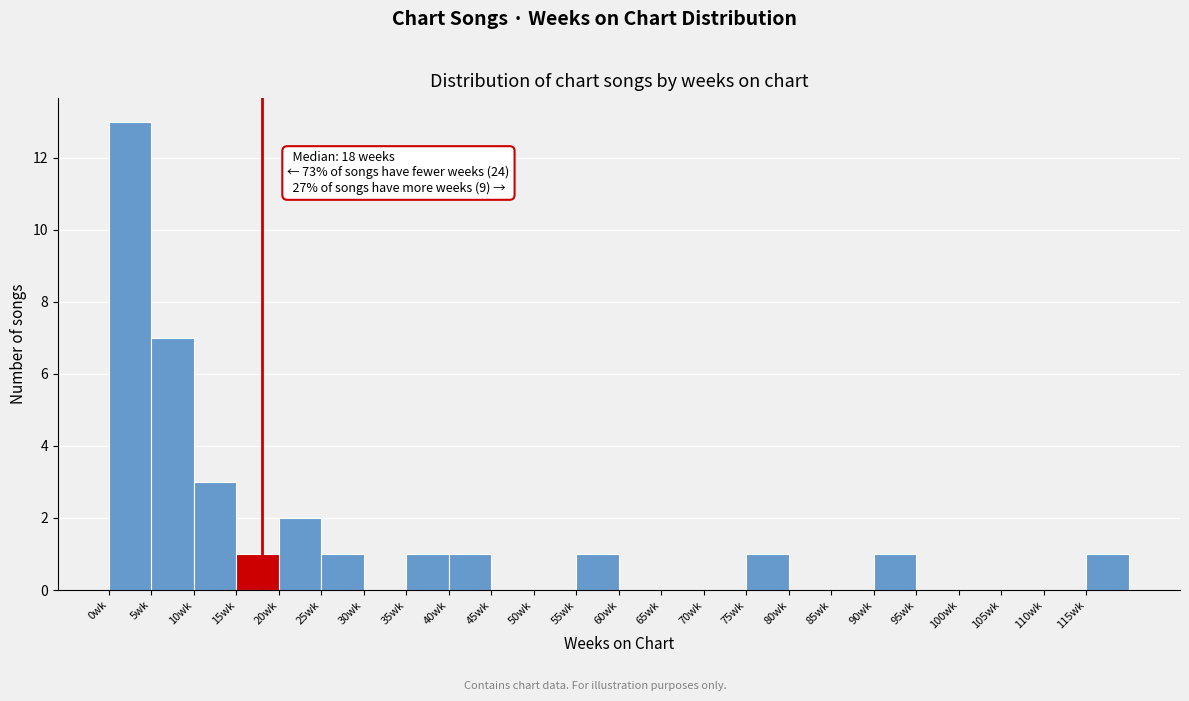

Which range on the x-axis has the tallest bar?

0 to 5